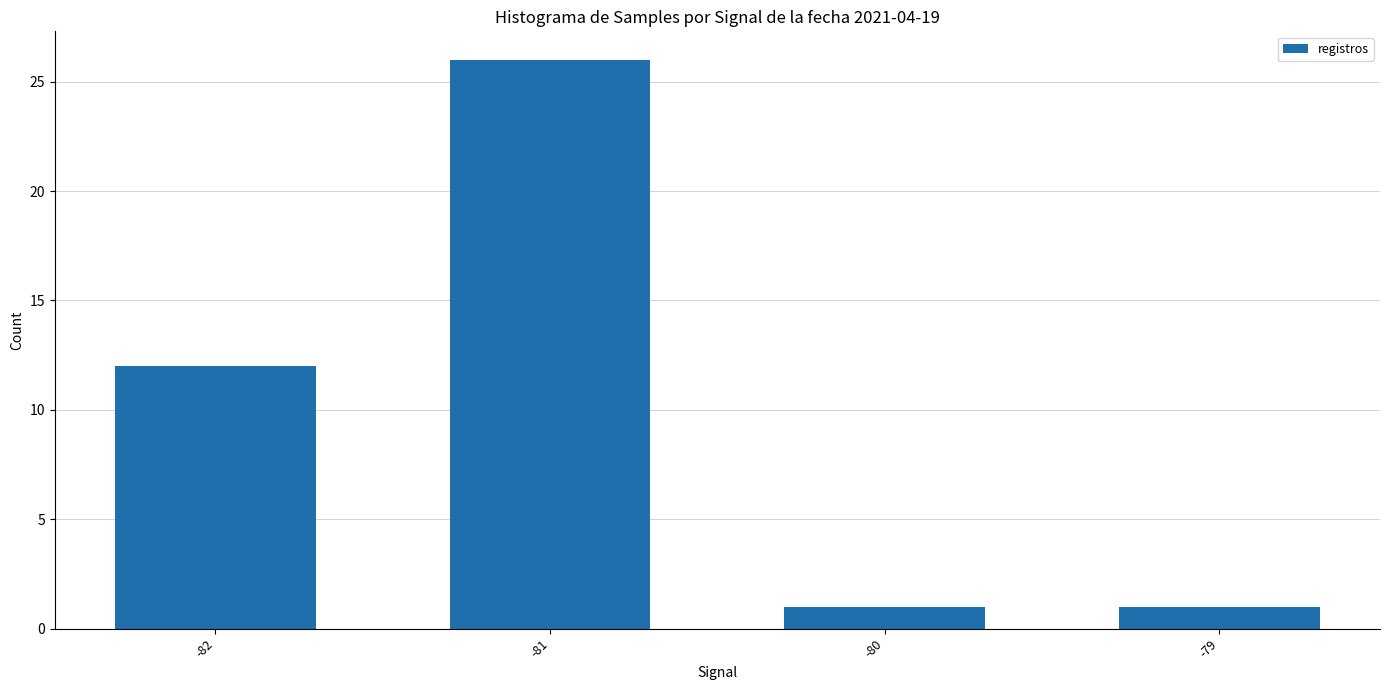

The value at -81 is 12. True or false?

False